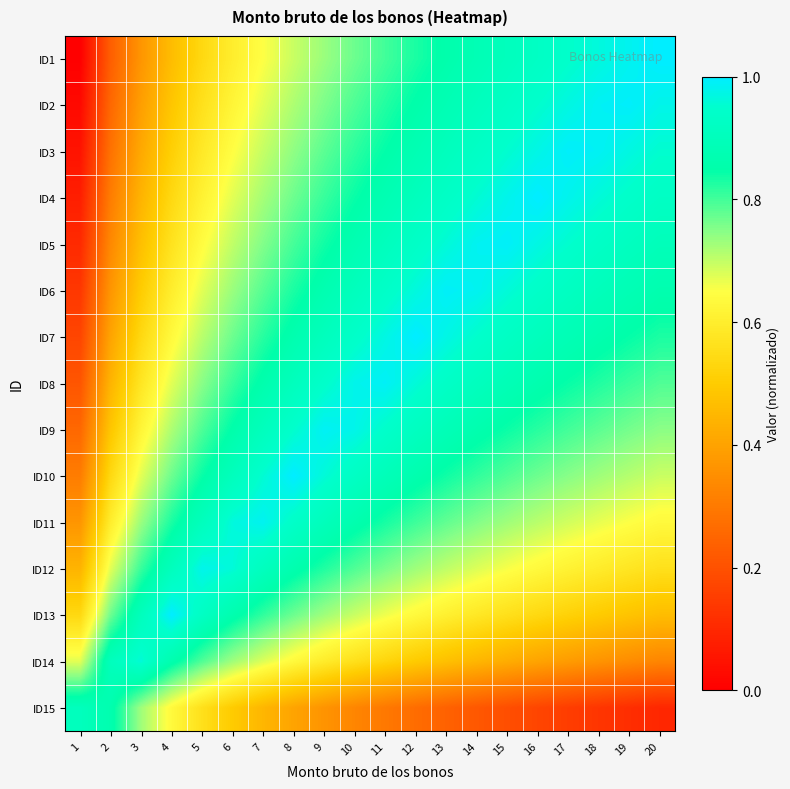

What is the total value across all series at 11?

12.1